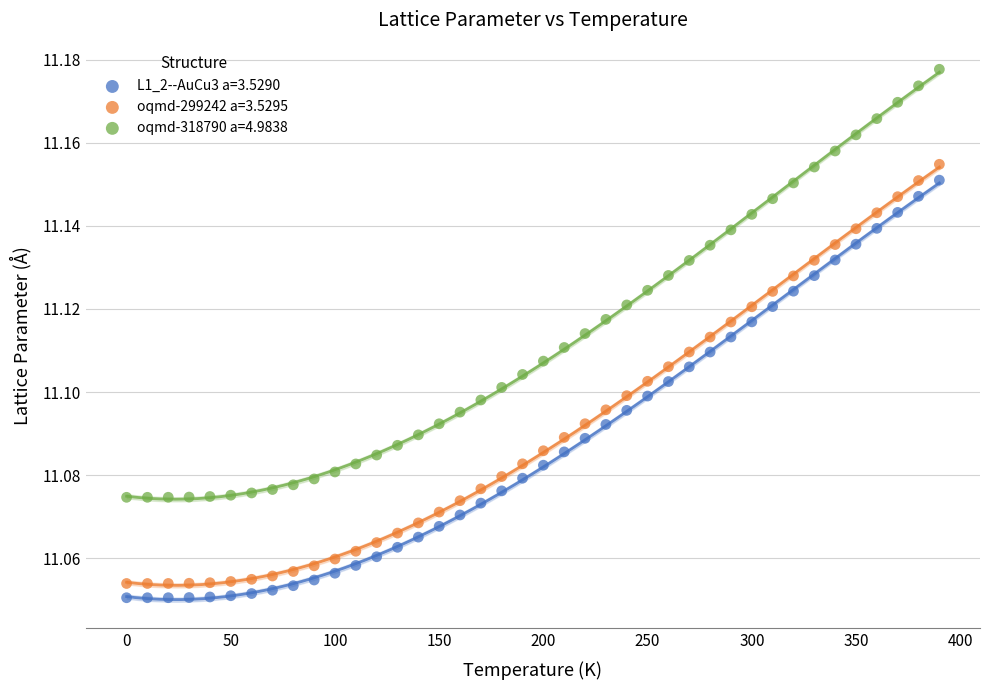

Which series reaches the maximum Y coordinate?

oqmd-318790 a=4.9838